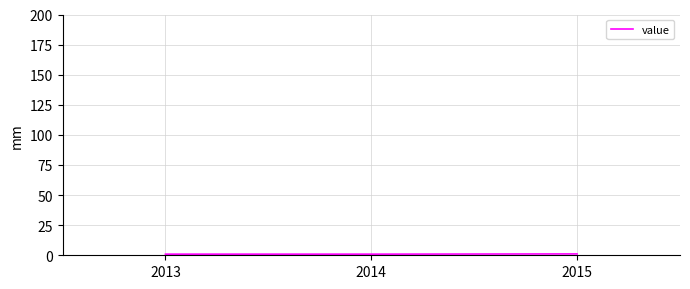

What is the average value?

1.0